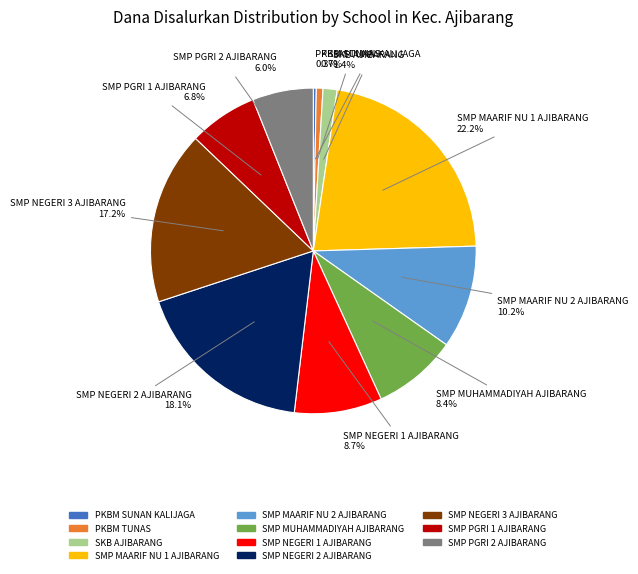

Does any single category account for the majority?

No